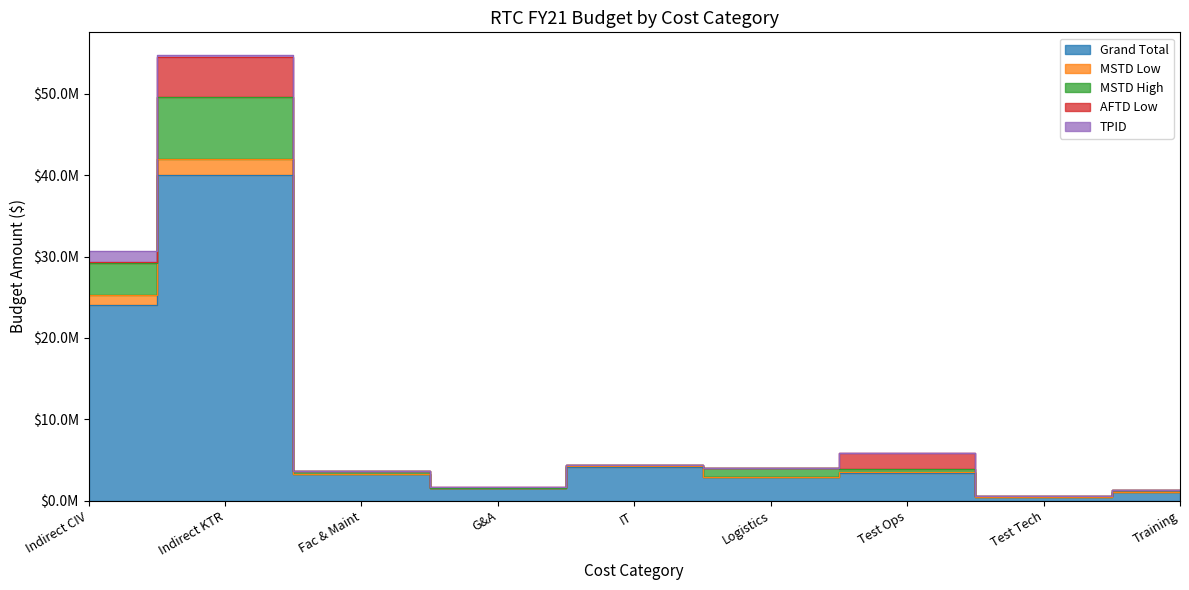

In Grand Total, how many points are lower than both neighbors (excluding endpoints)?

3